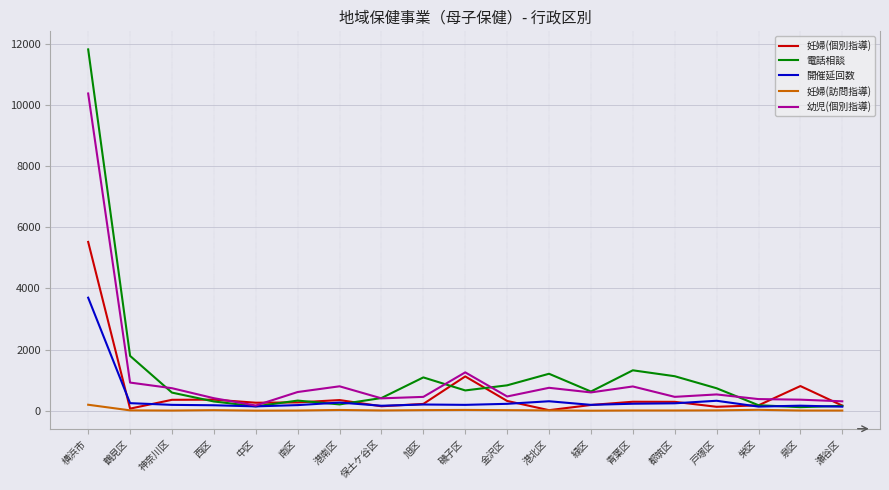

Where is 幼児(個別指導) nearest to the value 5271?

磯子区